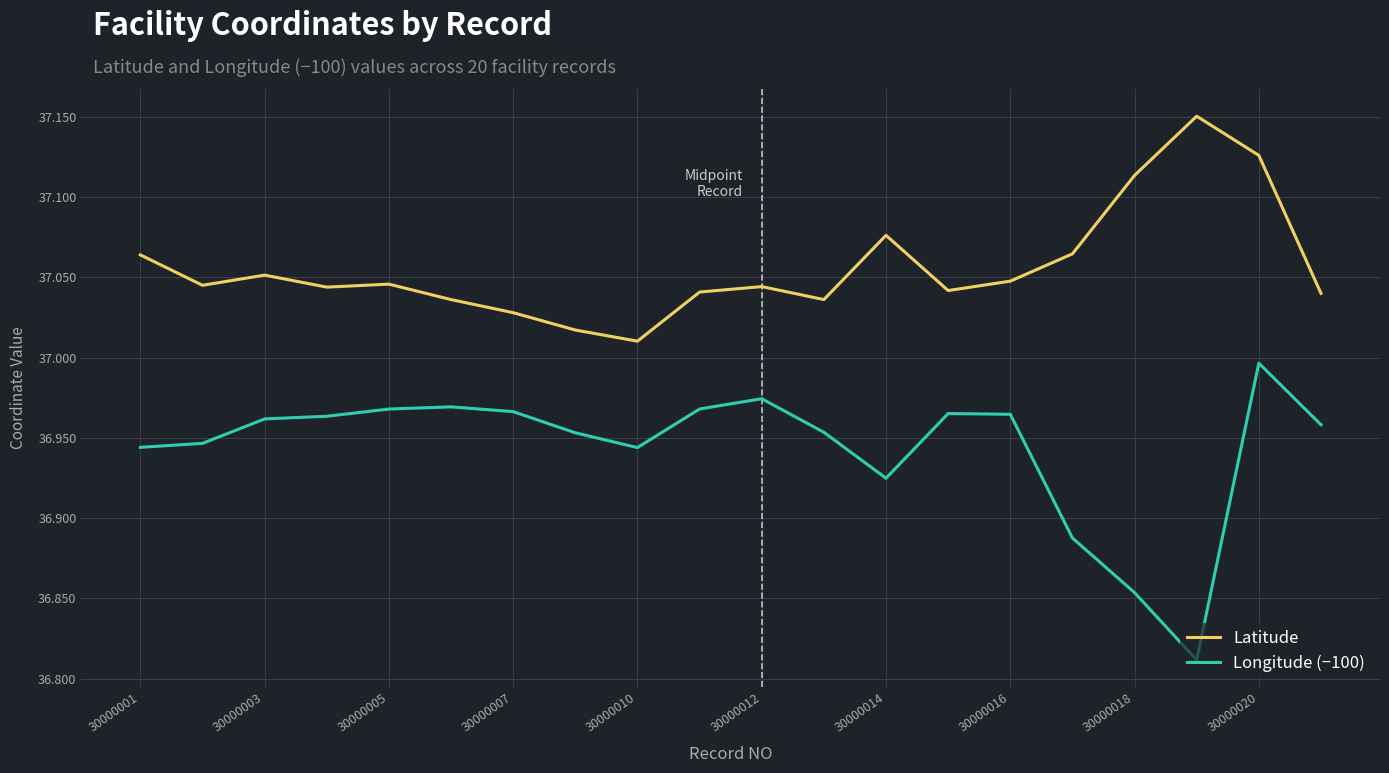

True or false: Latitude and Longitude (−100) intersect in this chart.

False